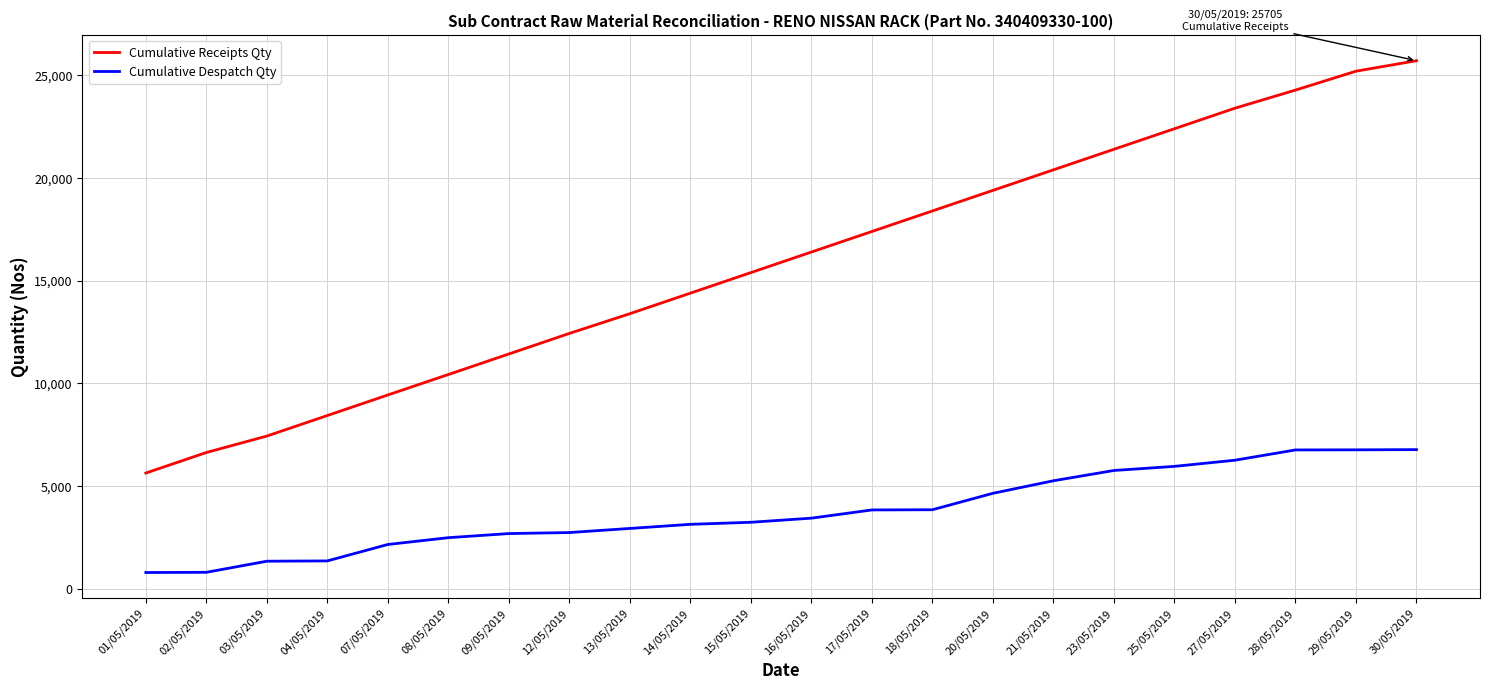

True or false: Cumulative Receipts Qty and Cumulative Despatch Qty intersect in this chart.

False